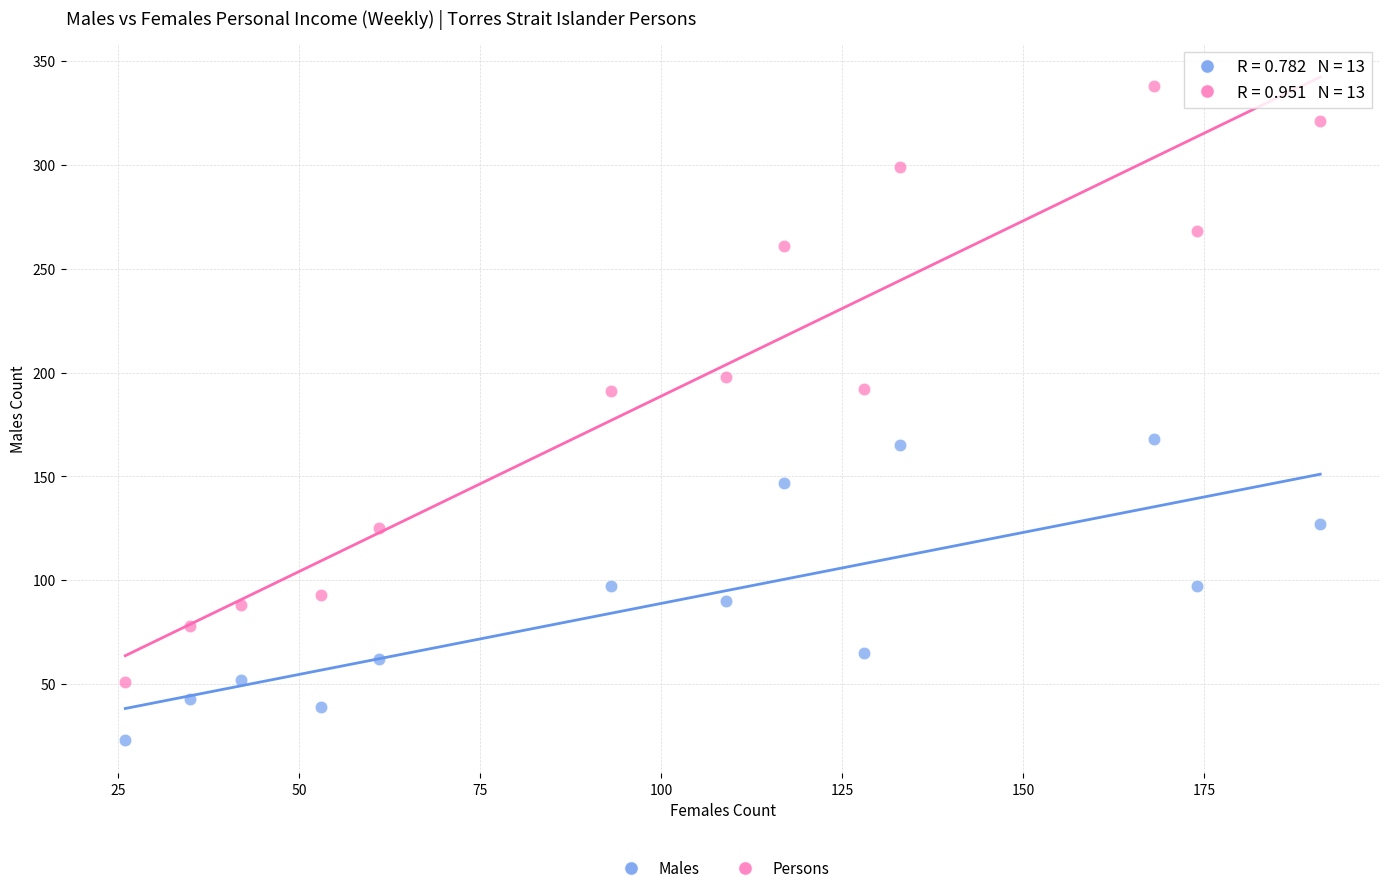

Which series has the widest spread of Y values?

Persons